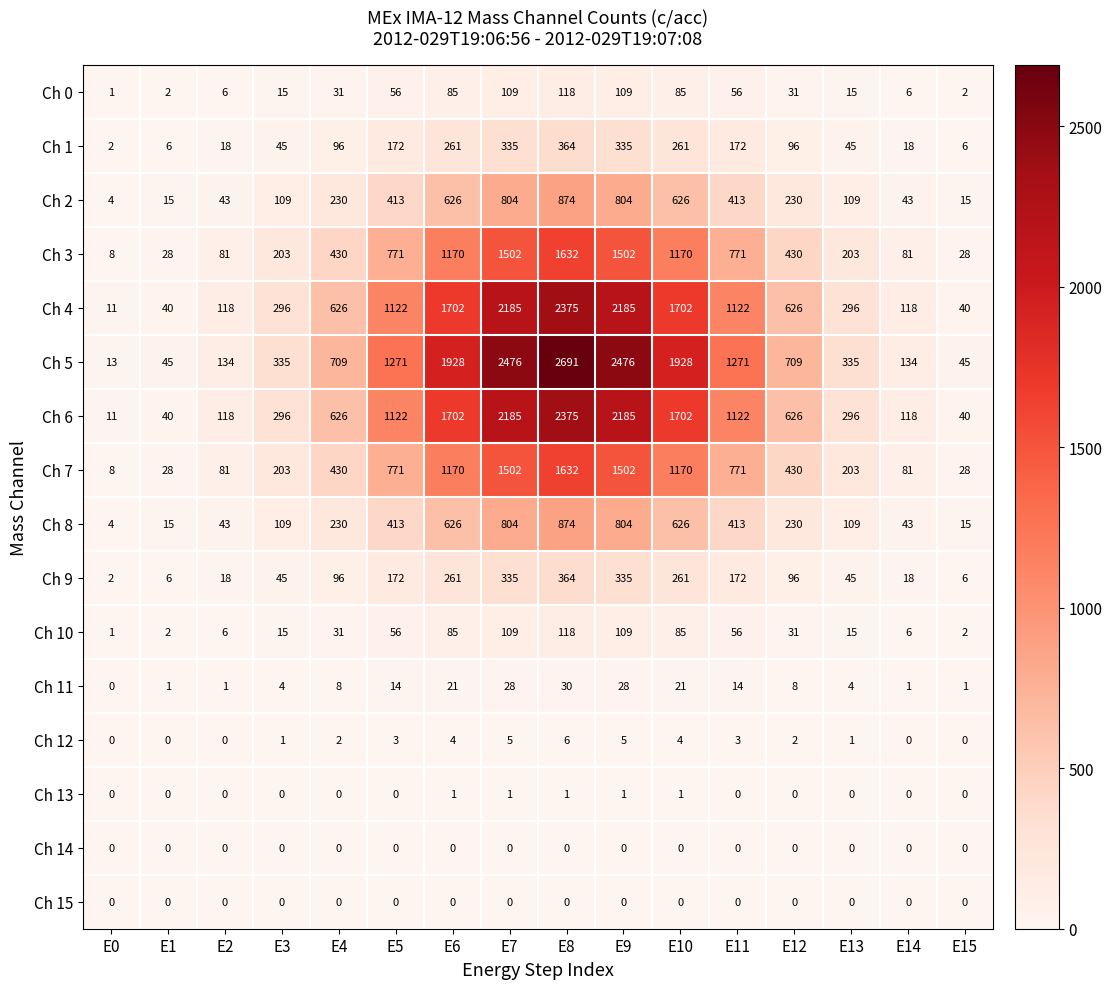

How many series are shown in this chart?

16